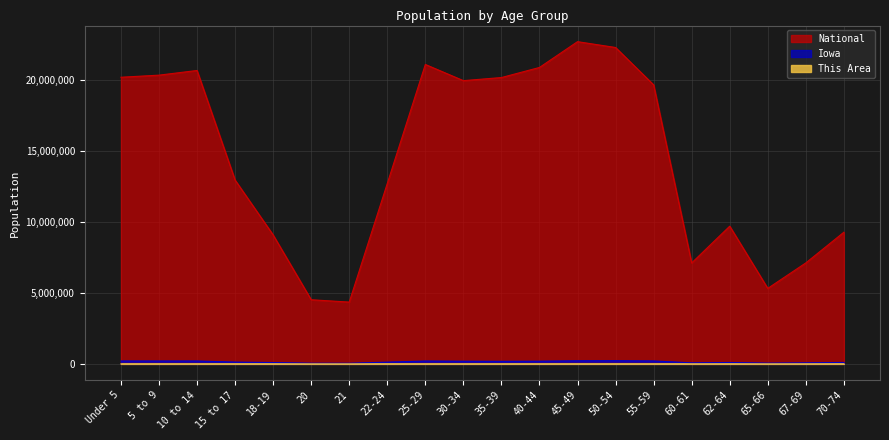

What is the label of the 12th point from the left?

40-44